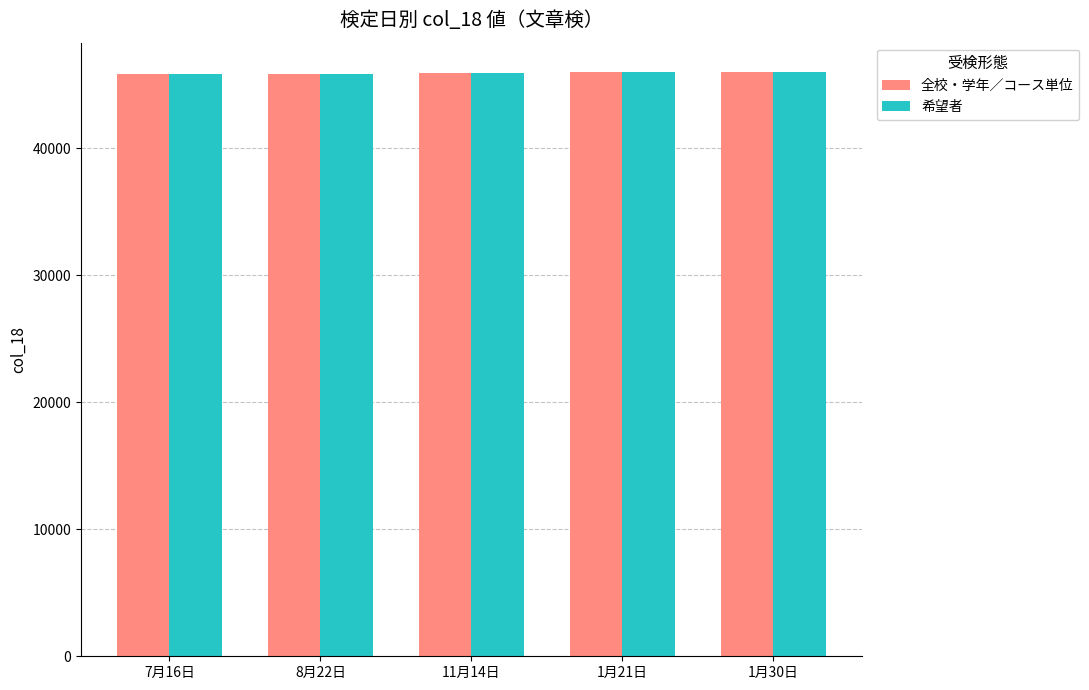

What value does the 全校・学年／コース単位 series have at 7月16日, to the nearest 5?

45795